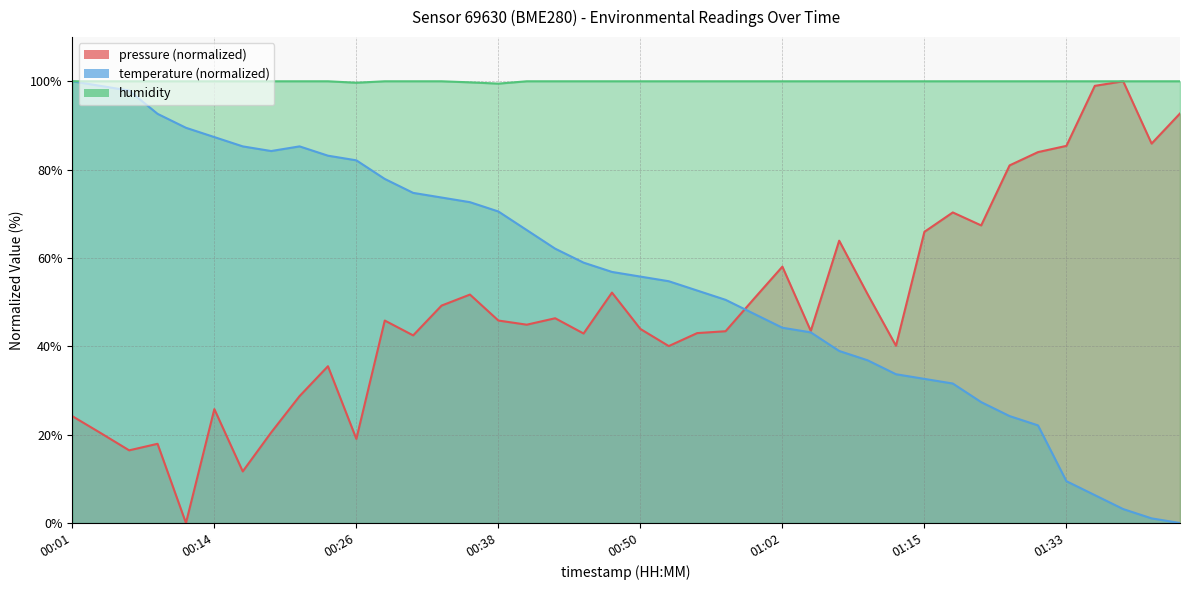

True or false: humidity has a value of 179.2 at 00:43.

False